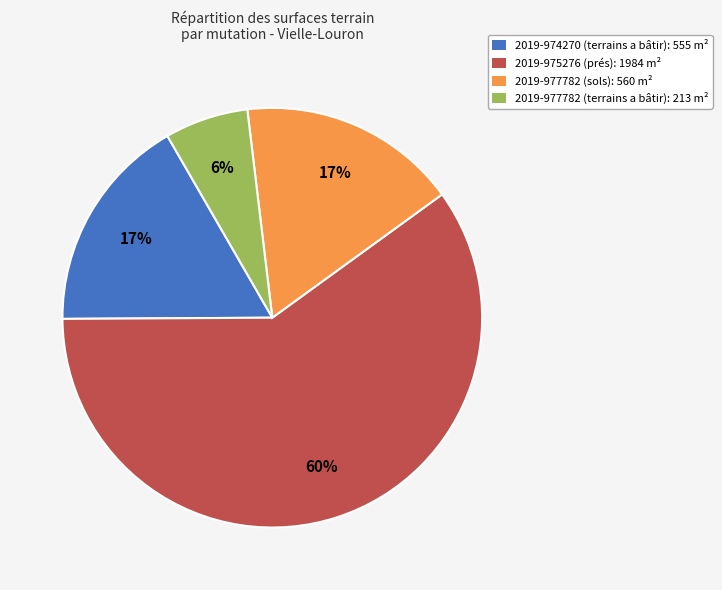

What percentage is the 2019-975276 (prés) slice, to the nearest percent?

60%